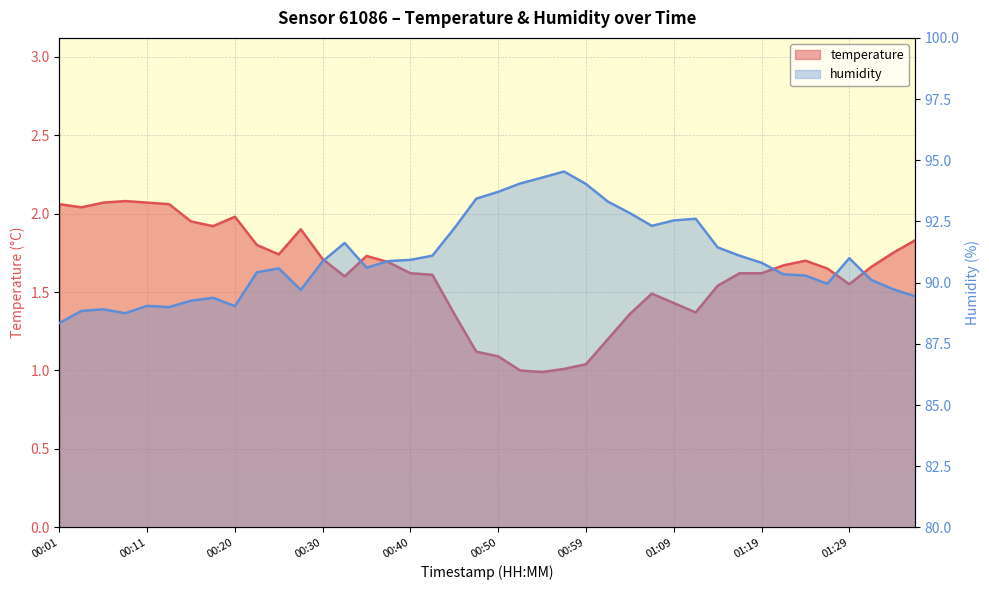

Is the value of temperature at 01:14 greater than the value of humidity at 00:16?

No